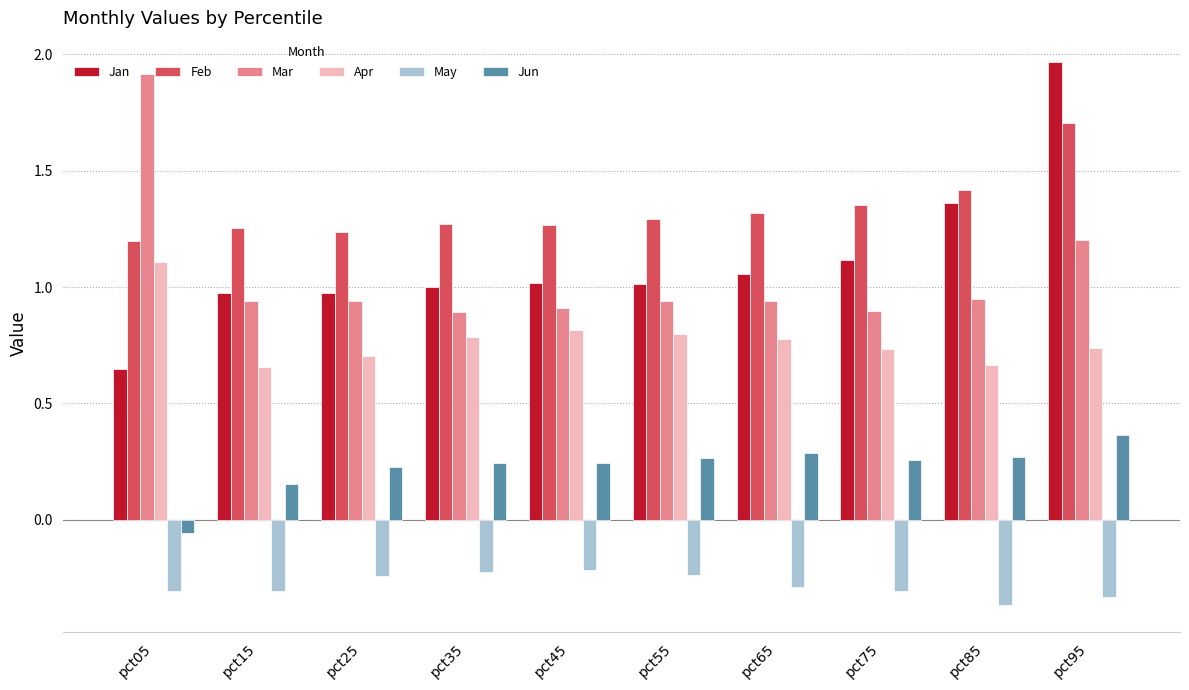

At which category is the sum across all series the highest?

pct95